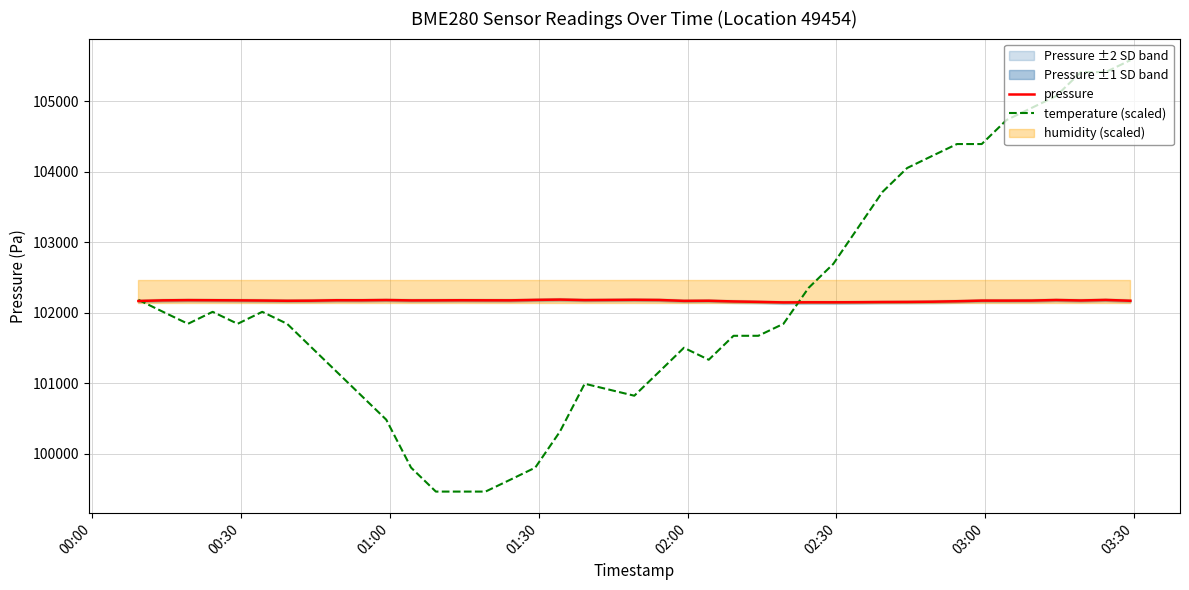

What is the greatest value displayed?

105581.4